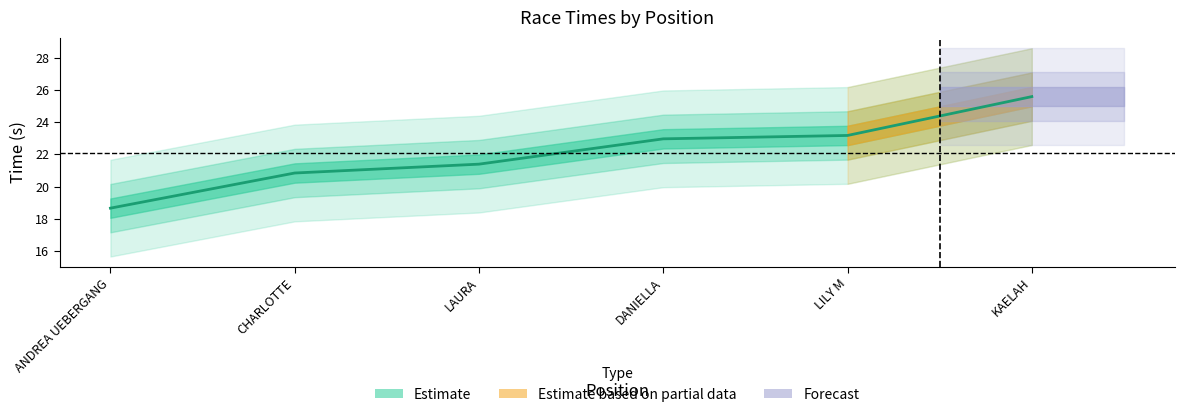

What position from the left is KAELAH?

6